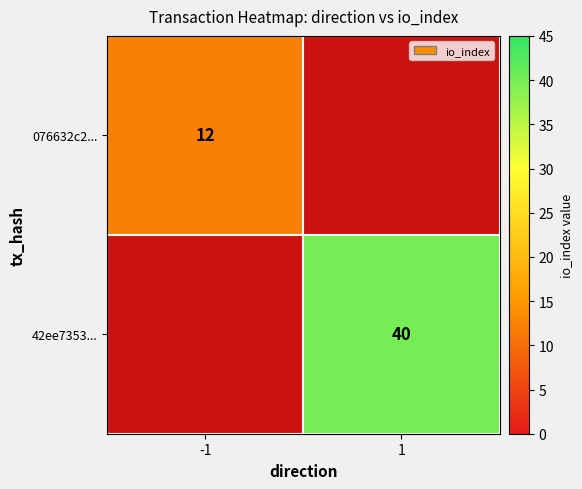

Which category has the highest value across all series?

1